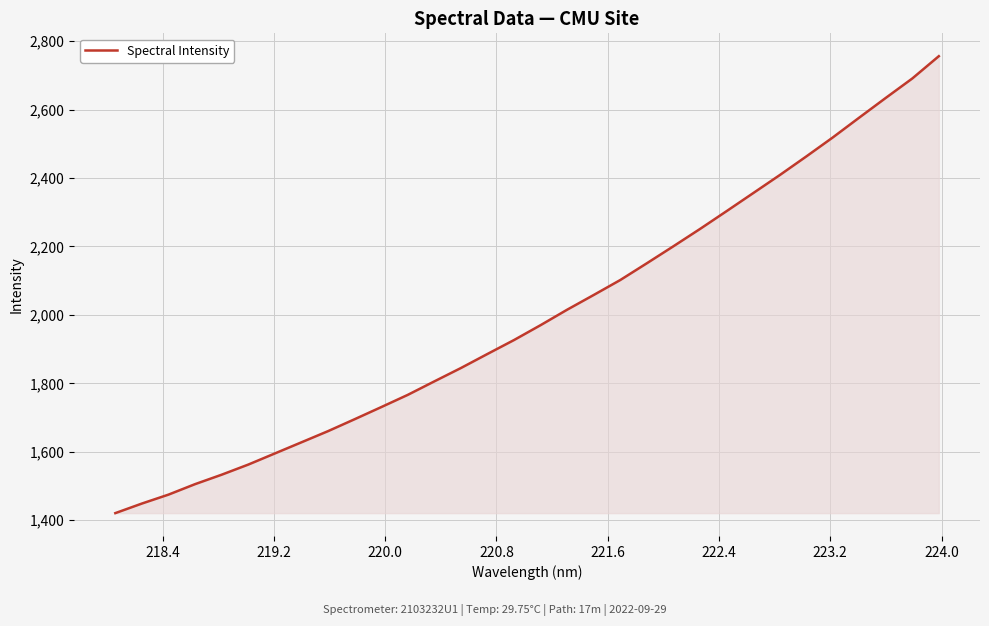

What is the difference between the second highest and minimum values?

1269.8